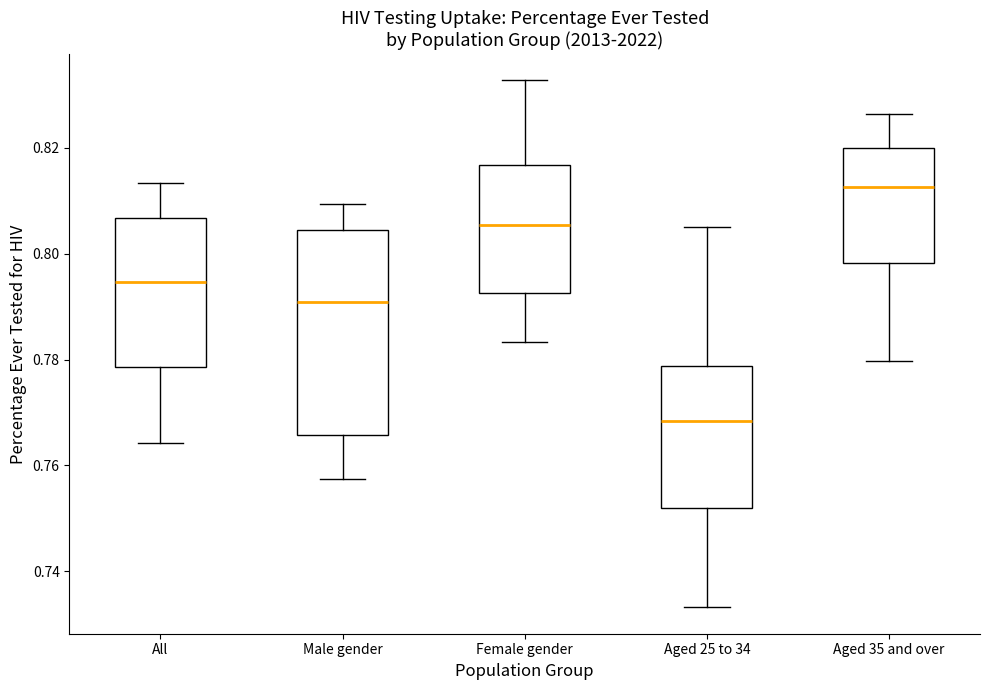

Which box is the tallest, from its lower edge to its upper edge?

Male gender